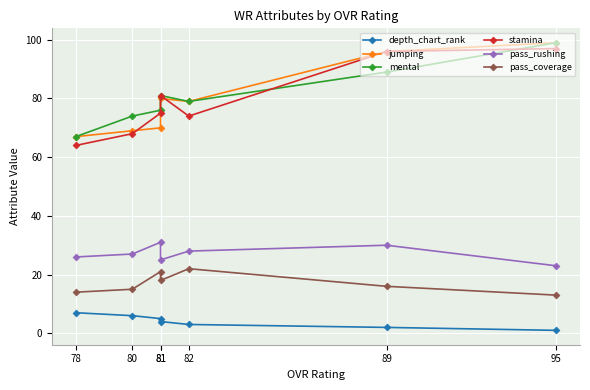

True or false: mental has a value of 116 at 81.

False